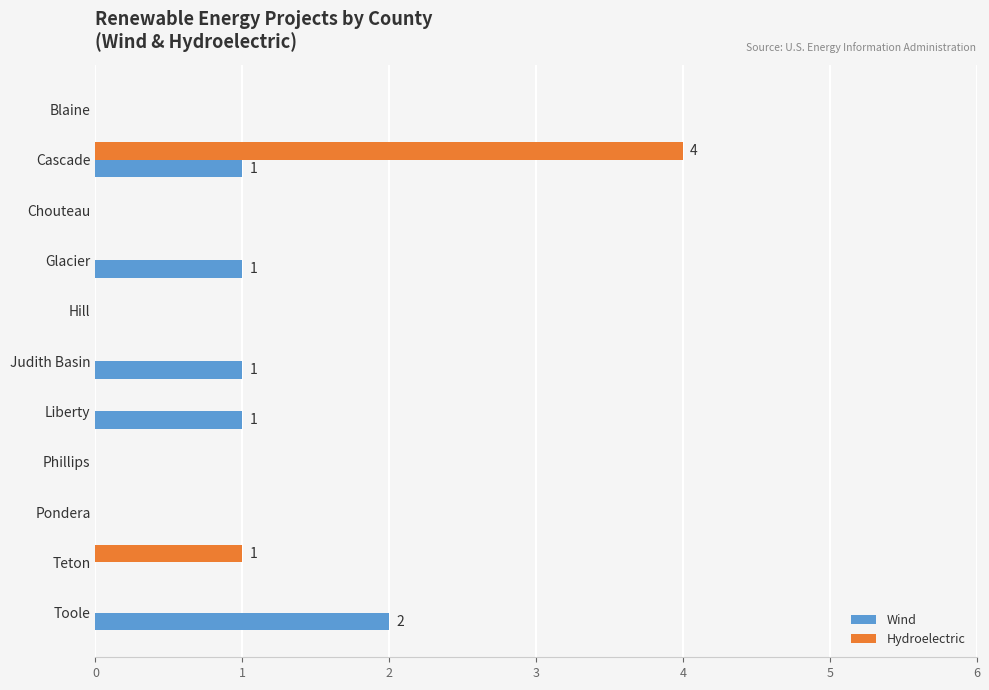

What is the total value across all series at Cascade?

5